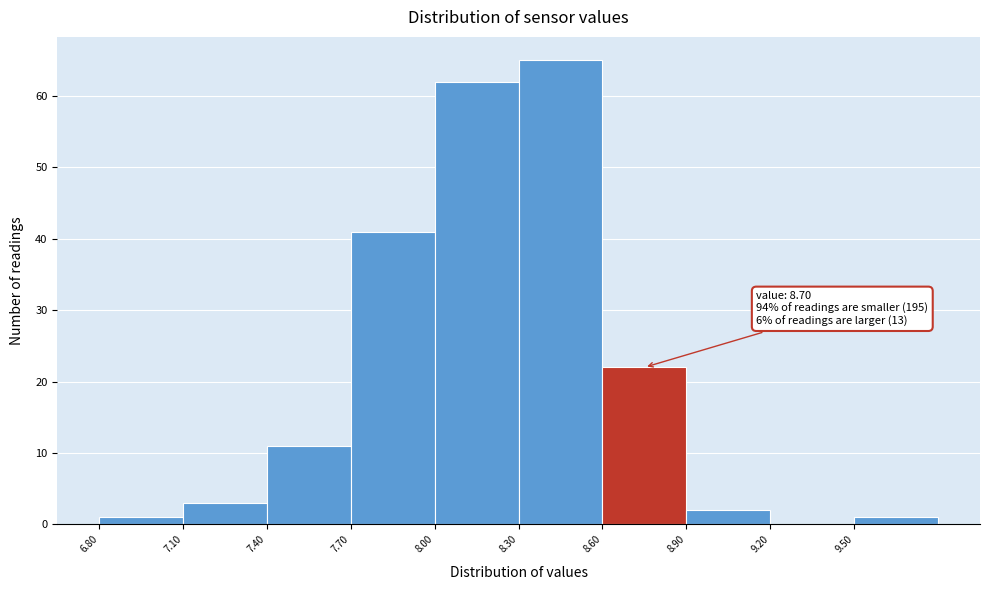

Over which range of the x-axis is the bar tallest?

8.3 to 8.6